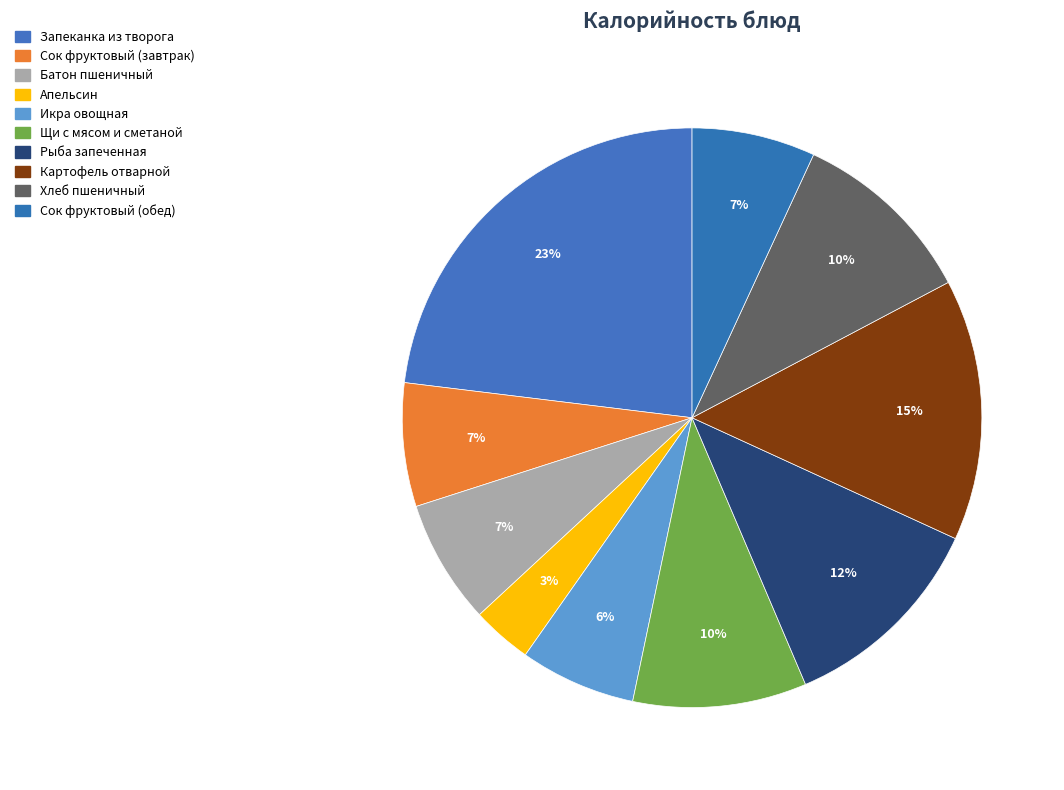

Which has a higher value, Хлеб пшеничный or Запеканка из творога?

Запеканка из творога